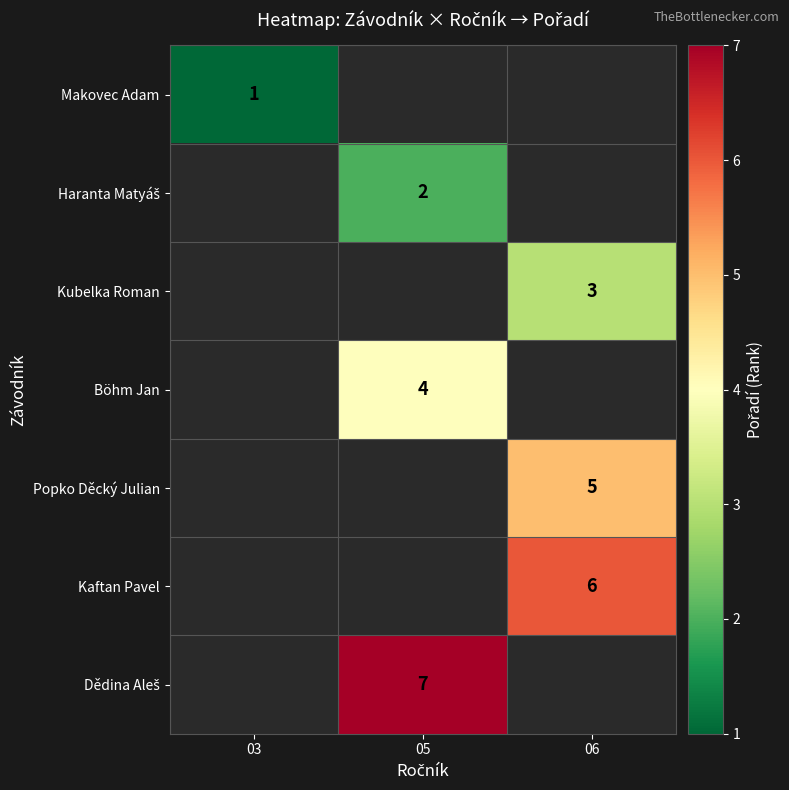

How many categories are shown in the chart?

3